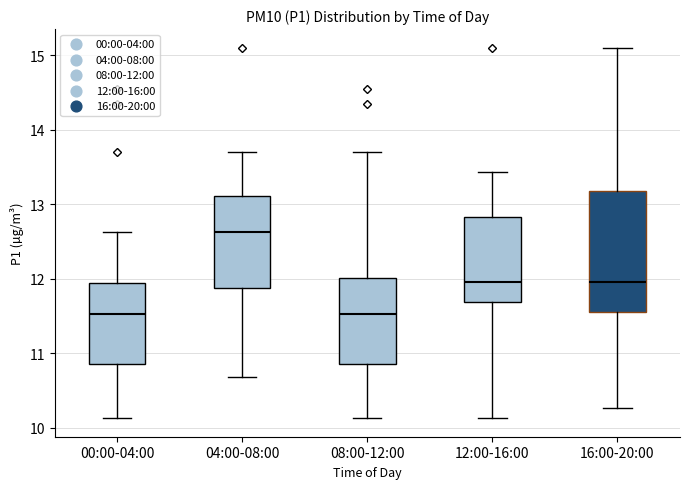

Reading left to right, transcribe this box plot: for each box, give where its median line is, the range the box spans, and where its two whiskers end, as read against the y-axis. The values are not printed on the chart, so give them approximately, as read against the axis.

00:00-04:00: median 11.5, box 10.9 to 11.9, whiskers 10.1 to 12.6
04:00-08:00: median 12.6, box 11.9 to 13.1, whiskers 10.7 to 13.7
08:00-12:00: median 11.5, box 10.9 to 12.0, whiskers 10.1 to 13.7
12:00-16:00: median 12.0, box 11.7 to 12.8, whiskers 10.1 to 13.4
16:00-20:00: median 12.0, box 11.6 to 13.2, whiskers 10.3 to 15.1